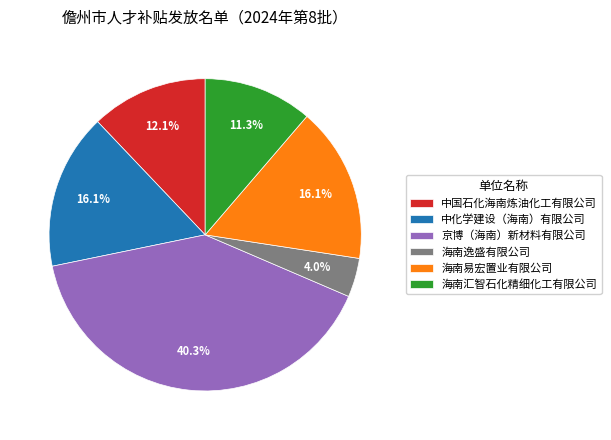

What is the ratio of the value at 海南易宏置业有限公司 to the value at 中国石化海南炼油化工有限公司?

1.3